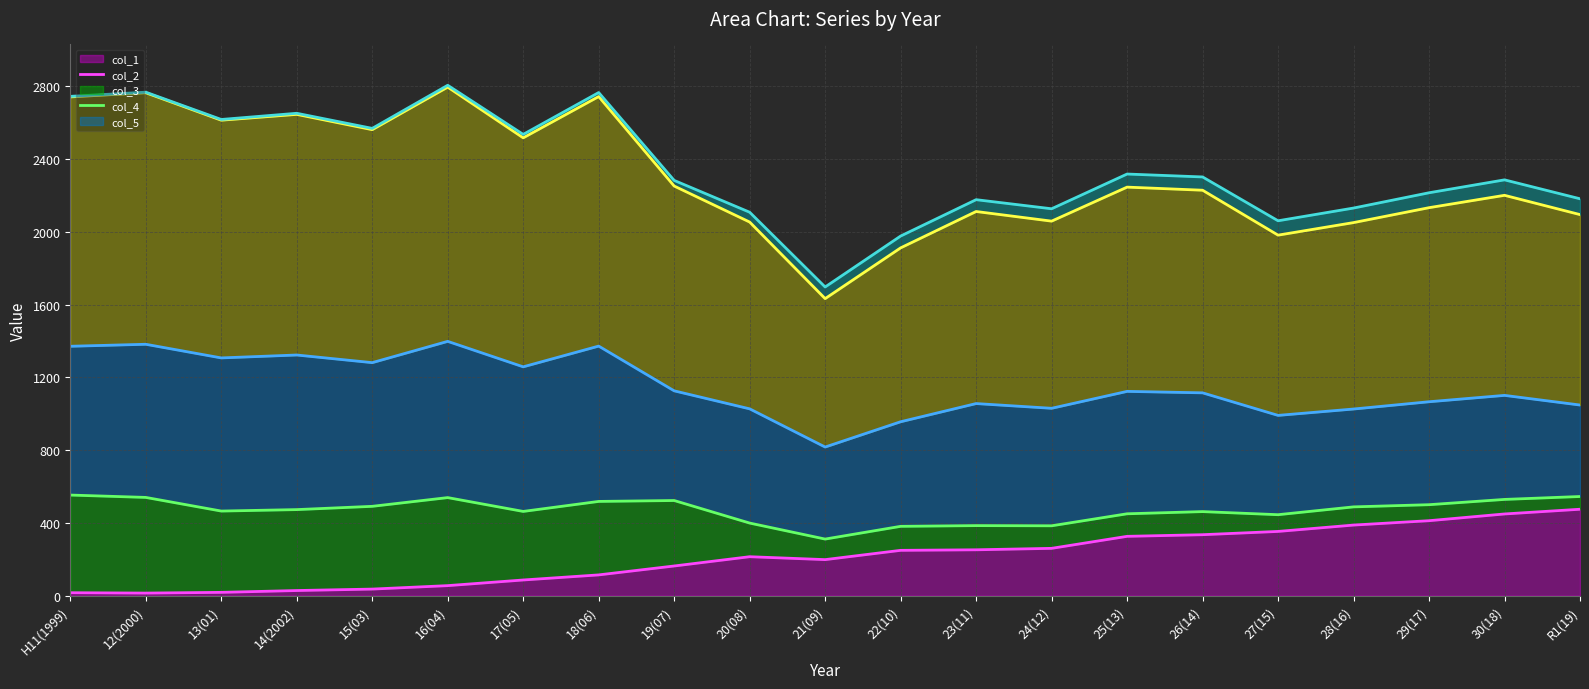

Is the value of col_5 (à¶YÉ¨¯éYÞÌ) (line) at 18(06) greater than the value of col_4 (v) (line) at 12(2000)?

Yes